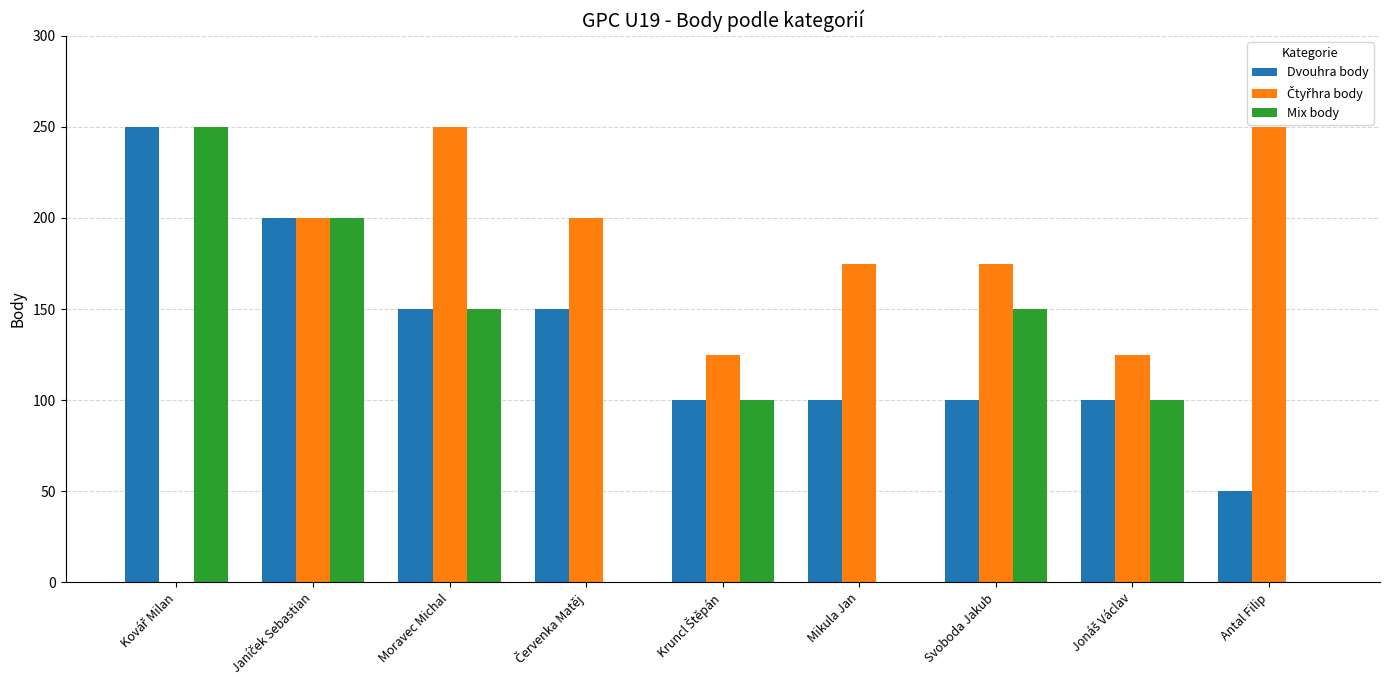

How many categories are shown in the chart?

9